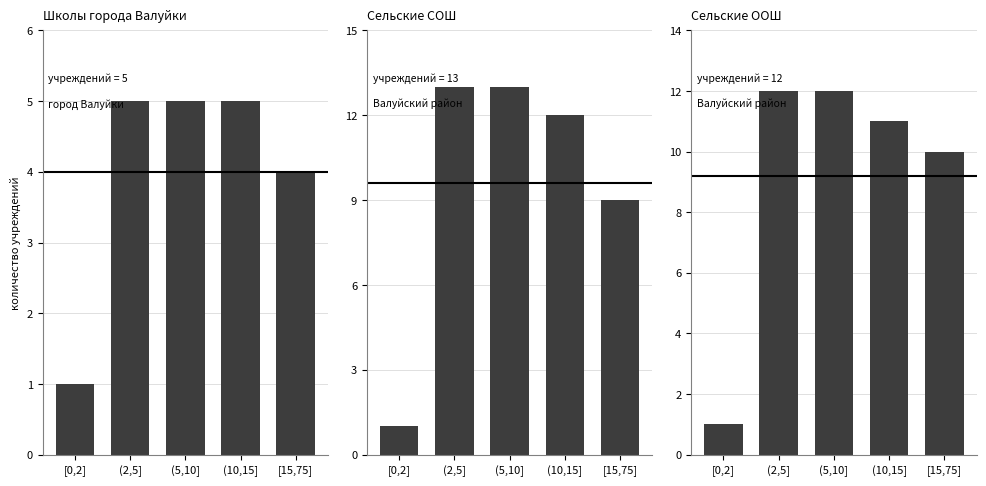

Which series has the largest total across all categories?

Сельские СОШ